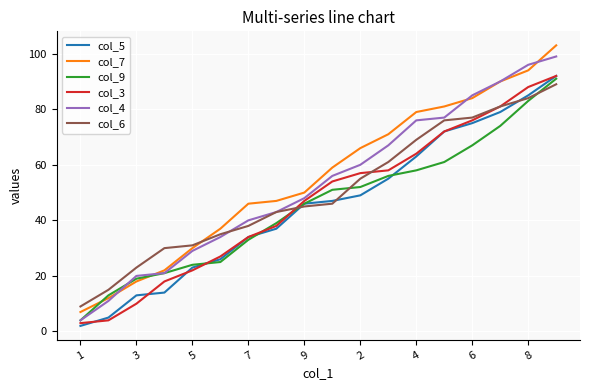

How many lines are shown in the chart?

6